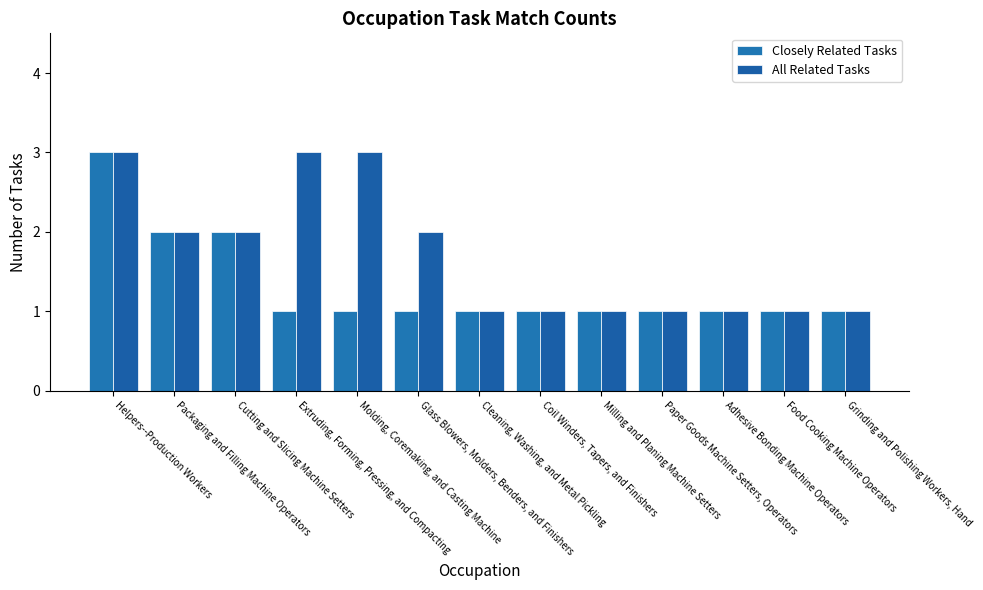

Reading right to left, what are all the values shown in this chart?

Closely Related Tasks: Grinding and Polishing Workers, Hand=1	Food Cooking Machine Operators=1	Adhesive Bonding Machine Operators=1	Paper Goods Machine Setters, Operators=1	Milling and Planing Machine Setters=1	Coil Winders, Tapers, and Finishers=1	Cleaning, Washing, and Metal Pickling=1	Glass Blowers, Molders, Benders, and Finishers=1	Molding, Coremaking, and Casting Machine=1	Extruding, Forming, Pressing, and Compacting=1	Cutting and Slicing Machine Setters=2	Packaging and Filling Machine Operators=2	Helpers--Production Workers=3
All Related Tasks: Grinding and Polishing Workers, Hand=1	Food Cooking Machine Operators=1	Adhesive Bonding Machine Operators=1	Paper Goods Machine Setters, Operators=1	Milling and Planing Machine Setters=1	Coil Winders, Tapers, and Finishers=1	Cleaning, Washing, and Metal Pickling=1	Glass Blowers, Molders, Benders, and Finishers=2	Molding, Coremaking, and Casting Machine=3	Extruding, Forming, Pressing, and Compacting=3	Cutting and Slicing Machine Setters=2	Packaging and Filling Machine Operators=2	Helpers--Production Workers=3